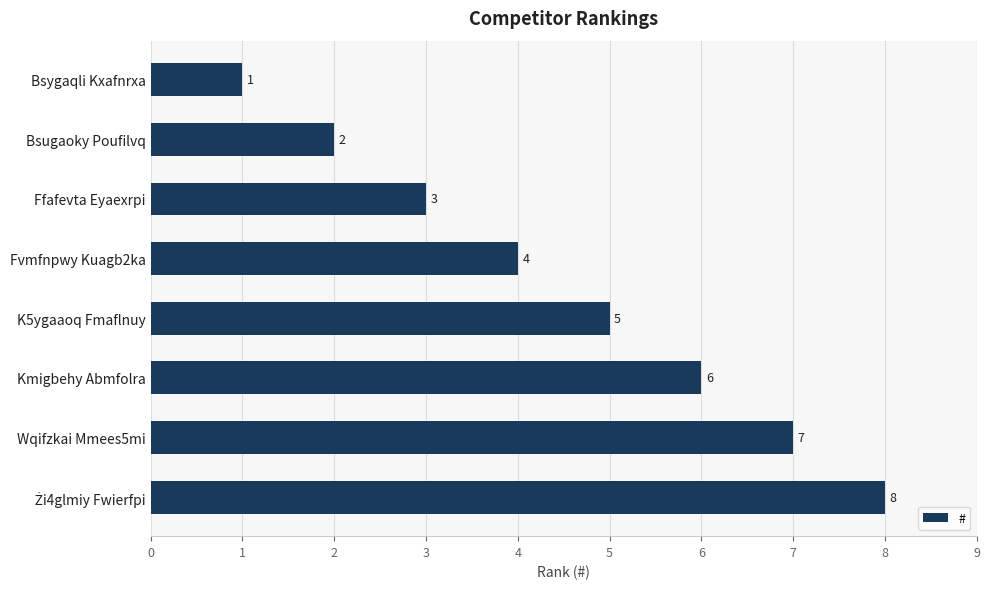

How many values are between 3 and 7?

5